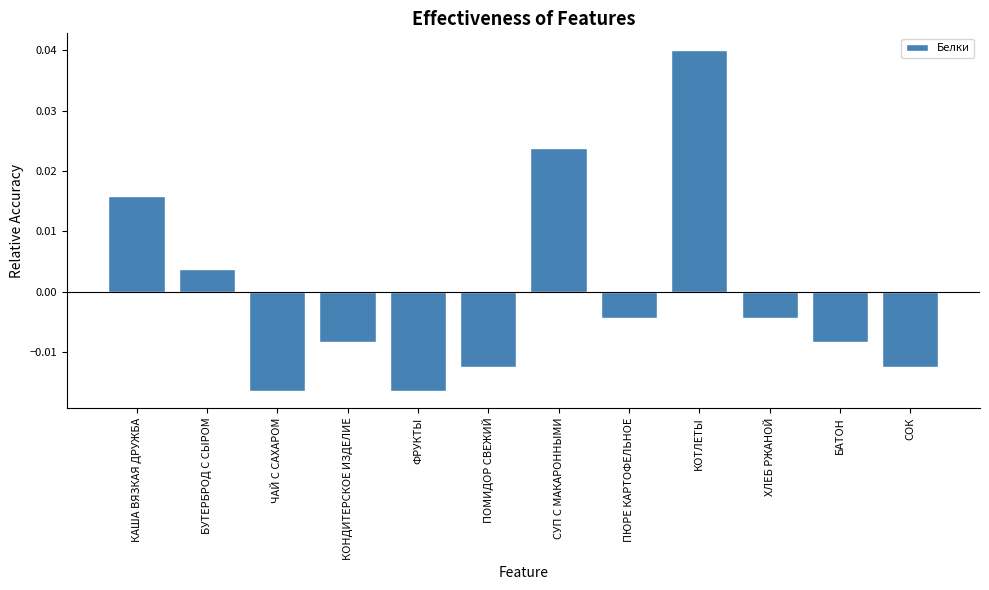

At which label does the data first exceed 0?

КАША ВЯЗКАЯ ДРУЖБА